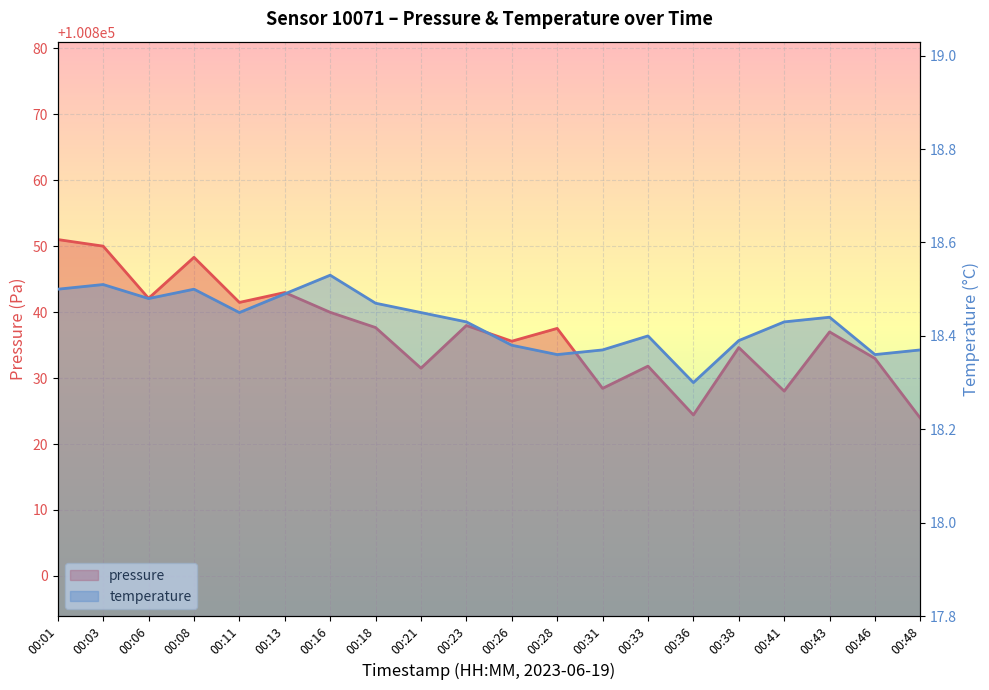

What are all the series names shown in the legend?

pressure, temperature